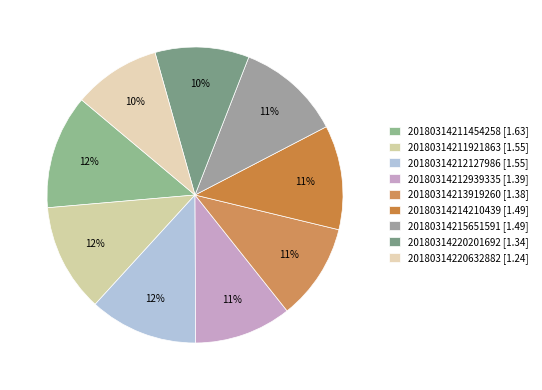

To the nearest percent, what percentage of the pie is 20180314214210439?

11%